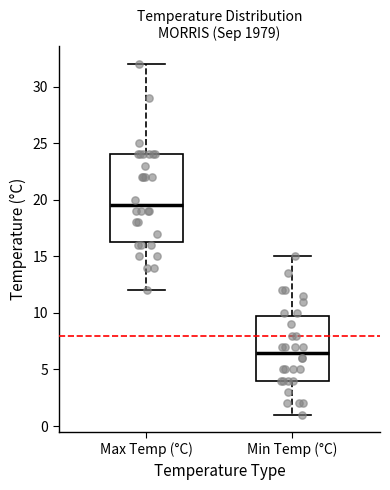

Reading left to right, read every box against the y-axis: the position of its median line, the range the box covers, and the ends of its whiskers. The values are not printed on the chart, so give them approximately, as read against the axis.

Max Temp (°C): median 19.5, box 16.5 to 24.0, whiskers 12.0 to 32.0
Min Temp (°C): median 6.5, box 4.0 to 10.0, whiskers 1.0 to 15.0